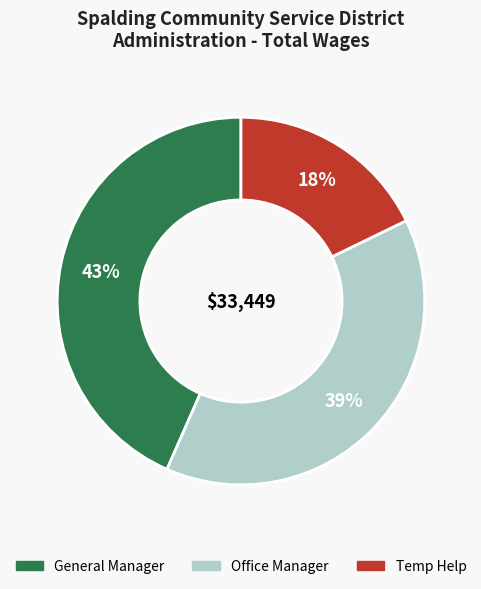

Between General Manager and Office Manager, which is larger?

General Manager